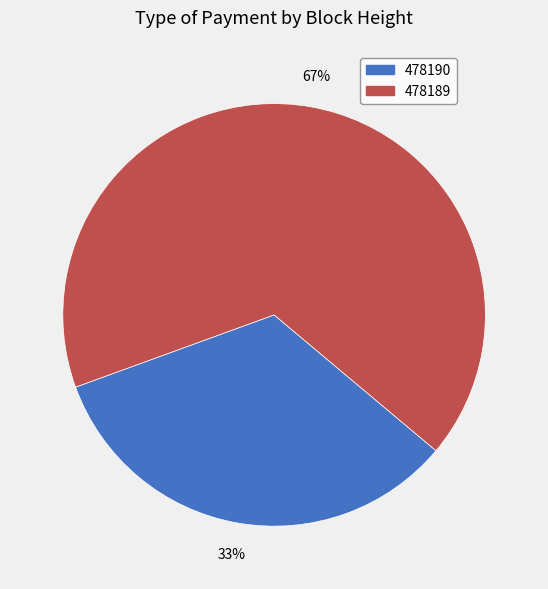

The 478189 slice represents 67% of the pie. True or false?

True